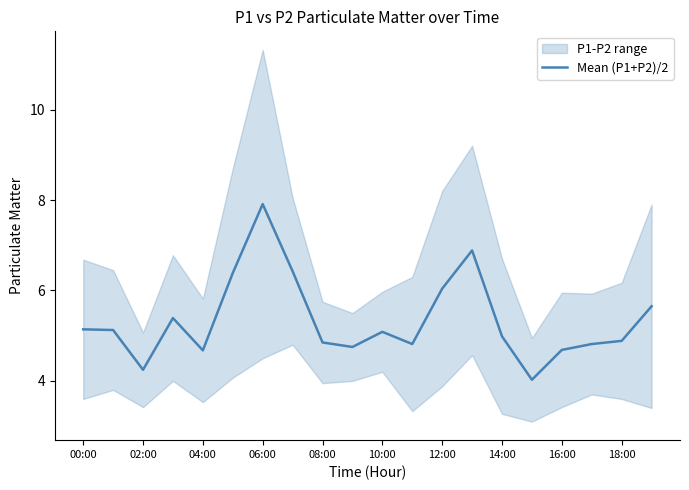

Is it true that Mean (P1+P2)/2 equals 4.8 at 08:00?

True